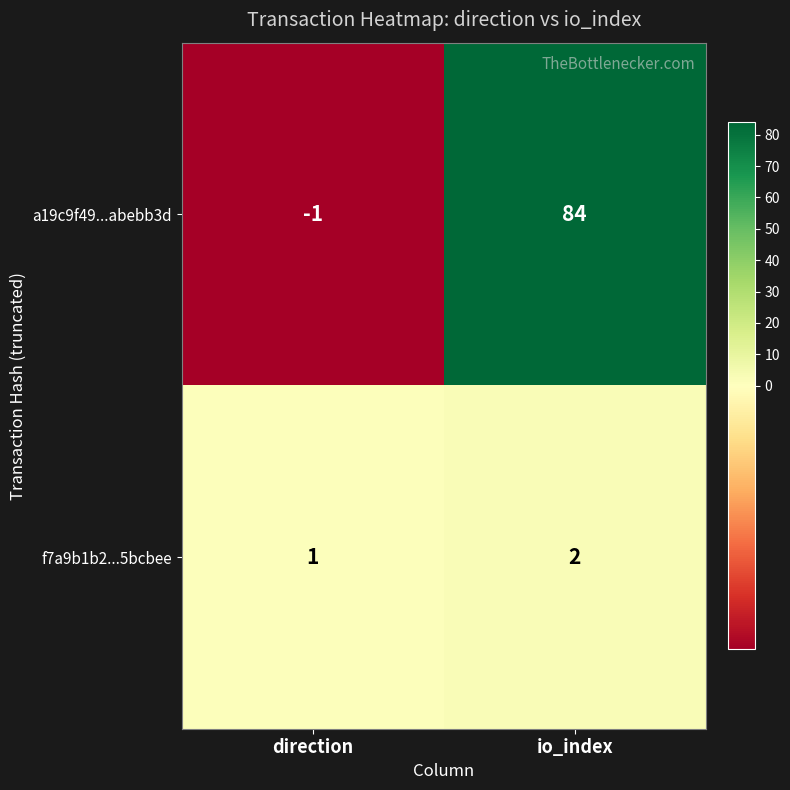

Reading left to right, transcribe all the data shown in this chart.

a19c9f49...abebb3d: direction=-1	io_index=84
f7a9b1b2...5bcbee: direction=1	io_index=2